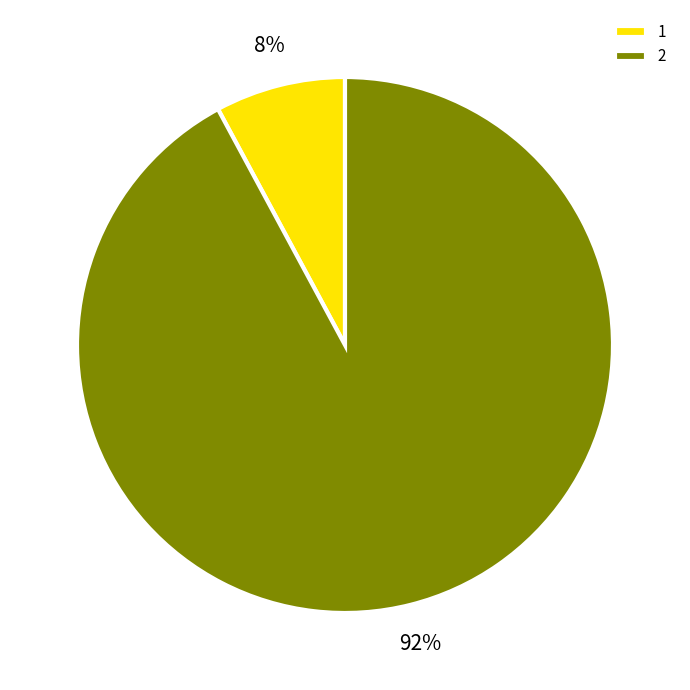

To the nearest percent, what percentage of the pie is 1?

8%